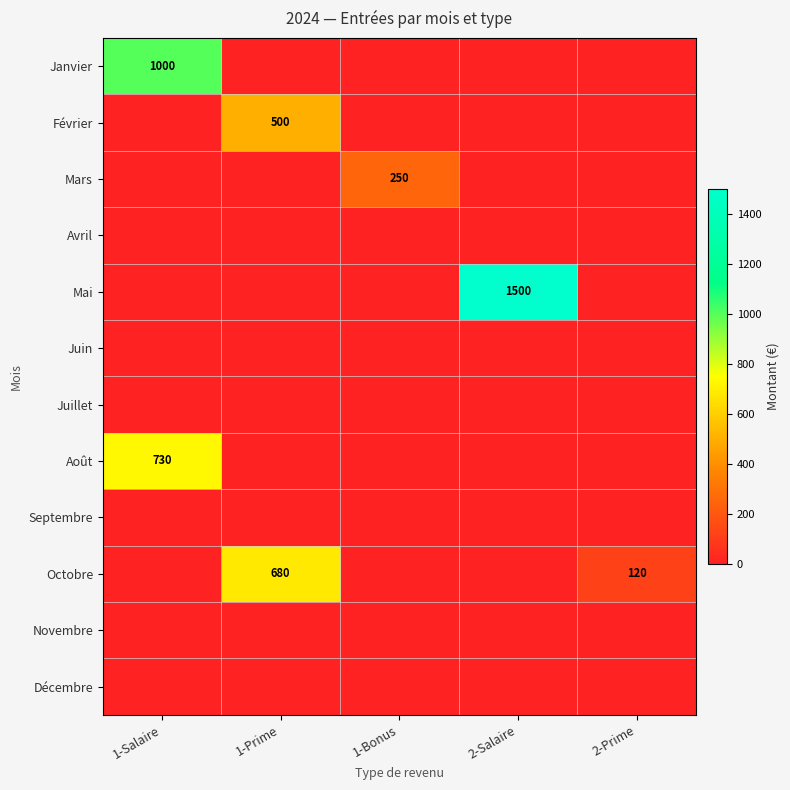

The Octobre series shows 44 at 2-Prime. True or false?

False